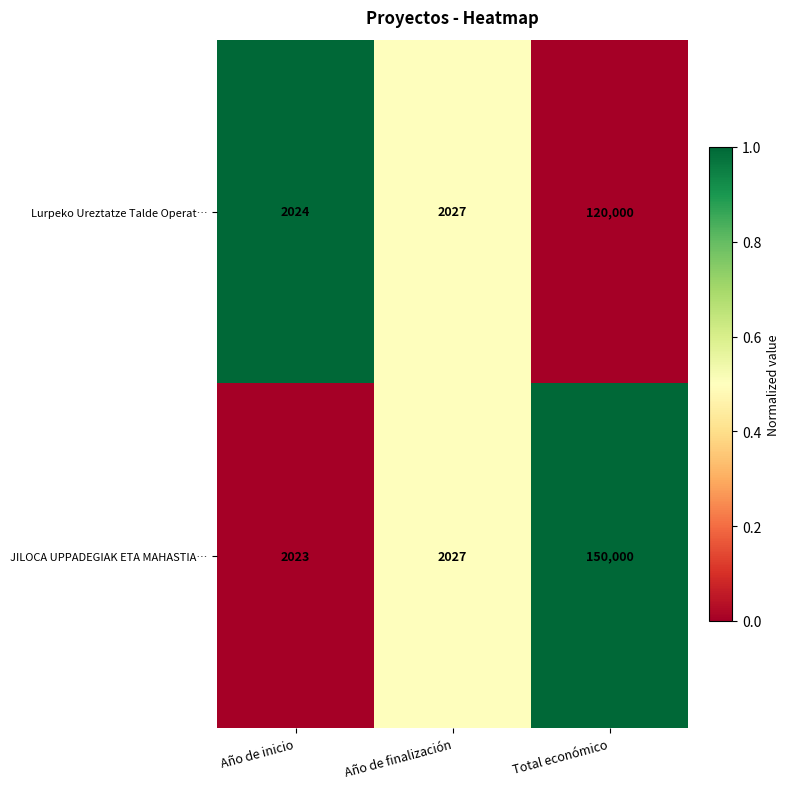

True or false: Lurpeko Ureztatze Talde Operat… has a value of 2024 at Año de inicio.

True